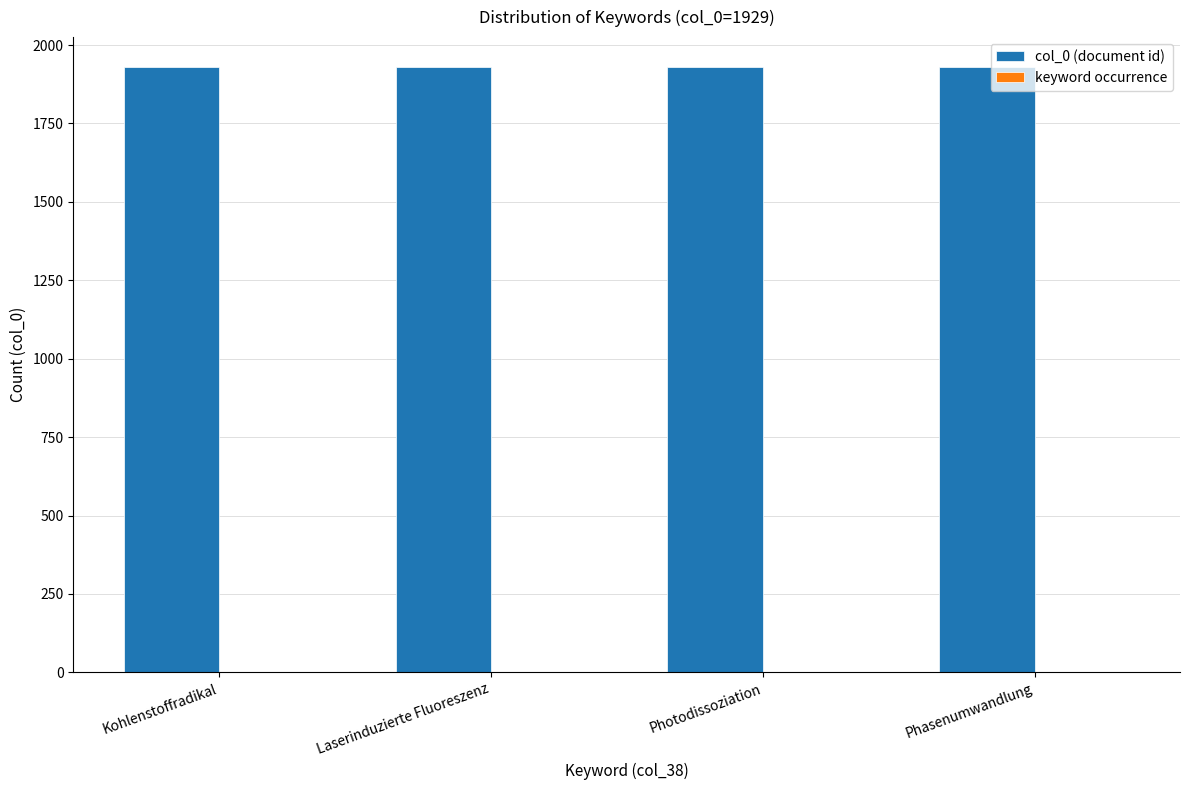

True or false: col_0 (document id) has a value of 921 at Photodissoziation.

False